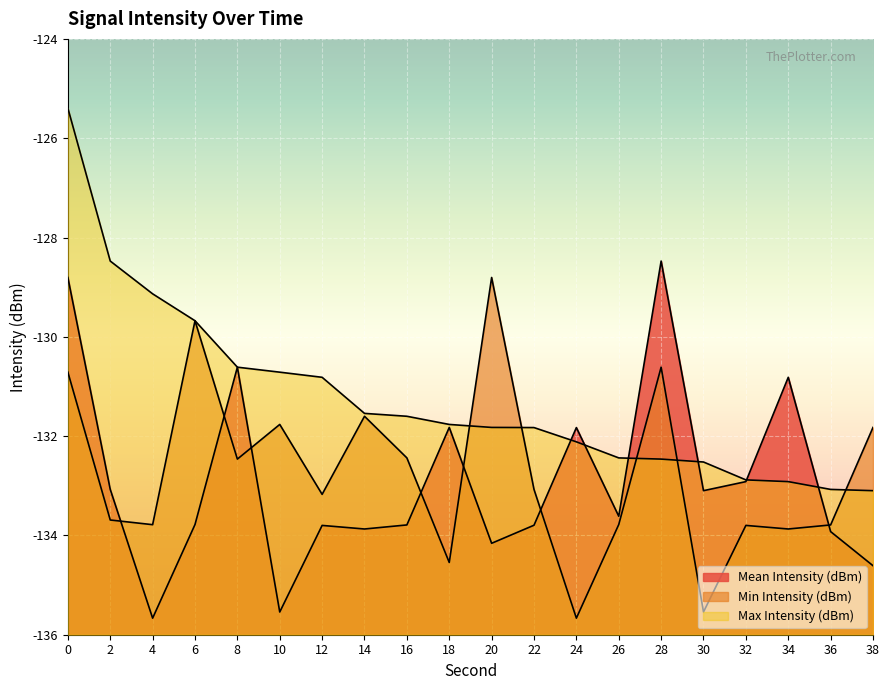

How many times do Max Intensity (dBm) and Min Intensity (dBm) cross each other?

5